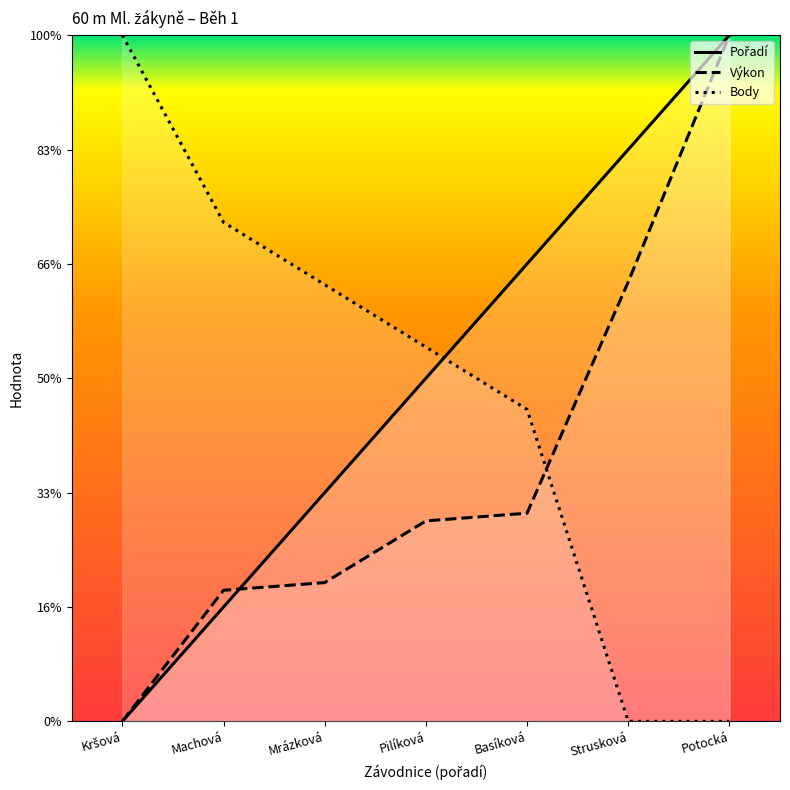

Reading left to right, what are all the values shown in this chart?

Pořadí: 0.0	2.0	4.0	6.0	8.0	10.0	12.0
Výkon: 0.0	2.3	2.4	3.5	3.6	7.7	12.0
Body: 12.0	8.7	7.6	6.5	5.5	0.0	0.0